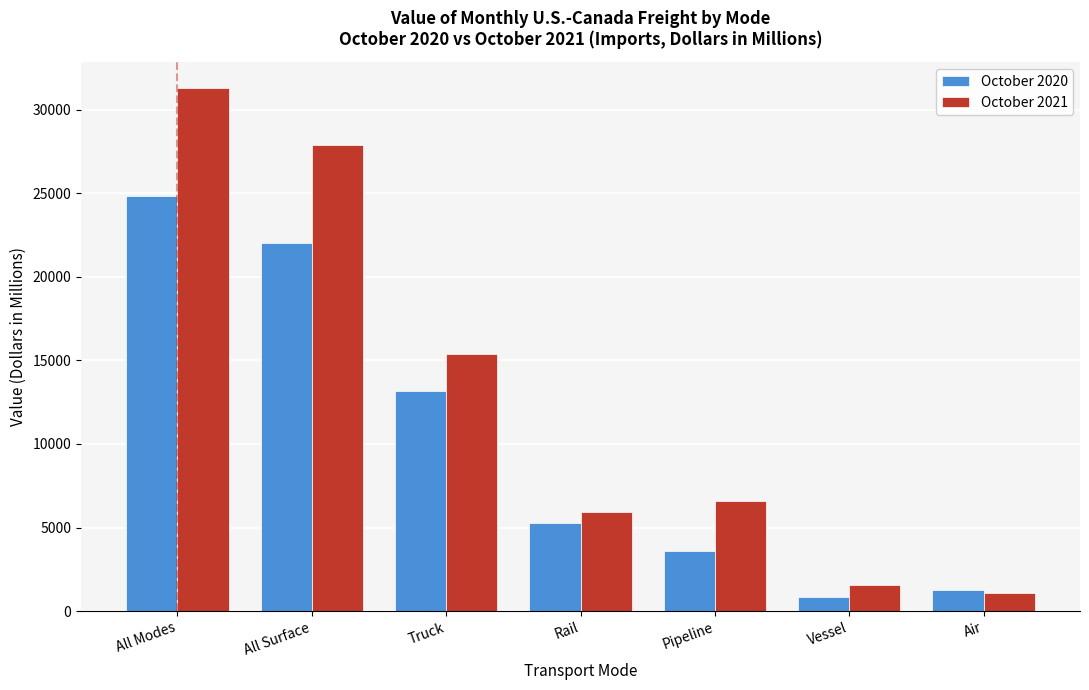

Reading right to left, extract all data points from this chart.

October 2020: Air=1233.9	Vessel=829.2	Pipeline=3589.9	Rail=5267.3	Truck=13155.7	All Surface=22012.9	All Modes=24812.7
October 2021: Air=1087.6	Vessel=1546.0	Pipeline=6596.0	Rail=5918.8	Truck=15362.2	All Surface=27877.1	All Modes=31279.6